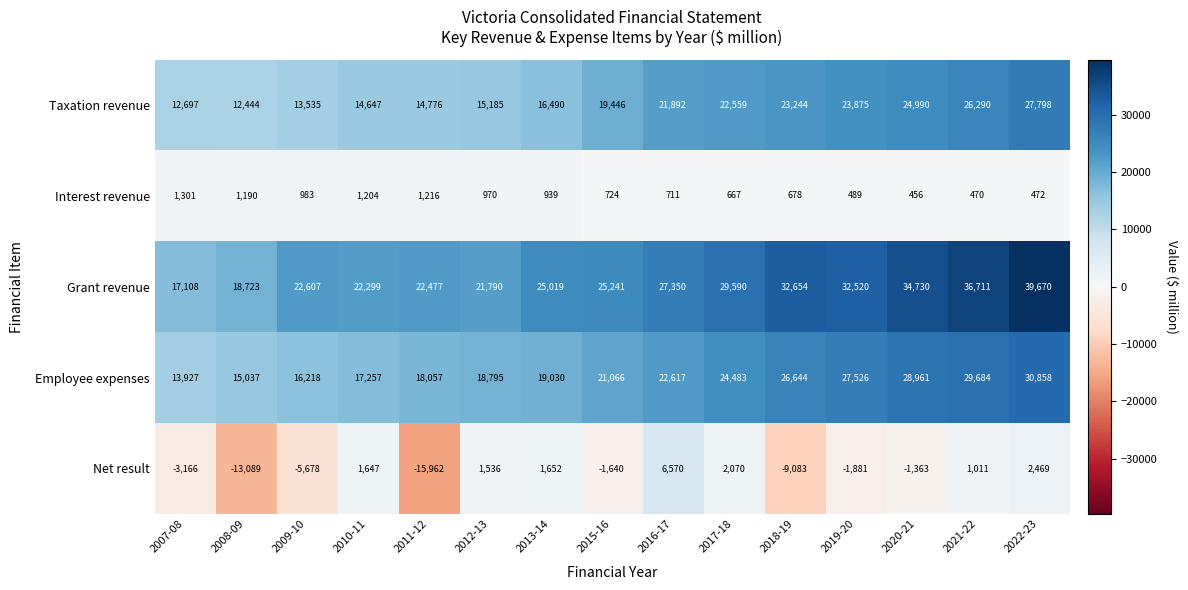

True or false: Interest revenue has a value of 711 at 2016-17.

True